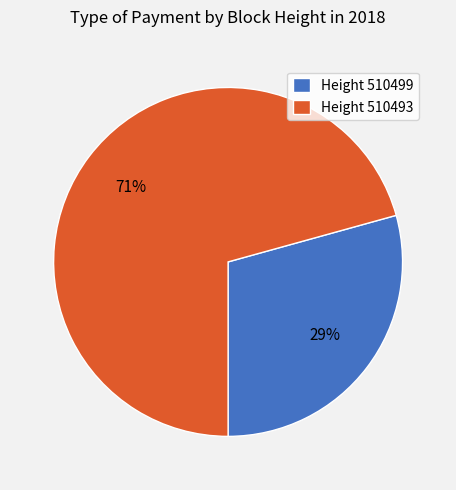

Approximately how many times larger is the value at Height 510499 compared to Height 510493?

0.4